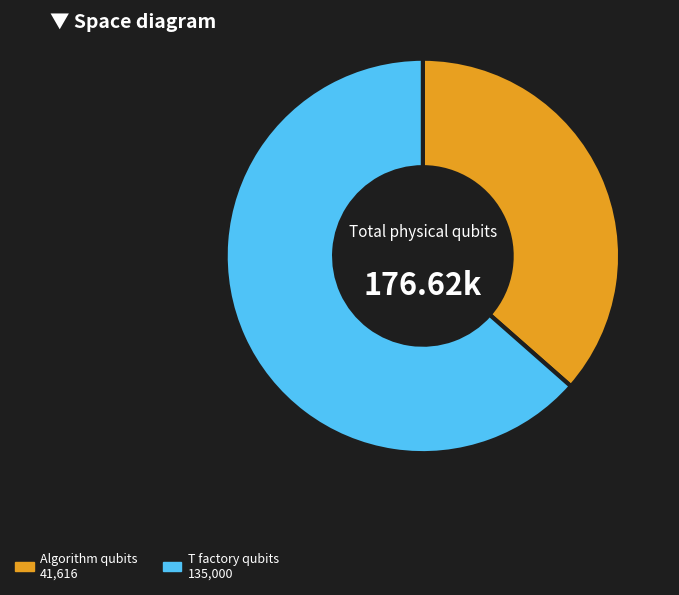

Which category accounts for the majority?

T factory qubits 135,000